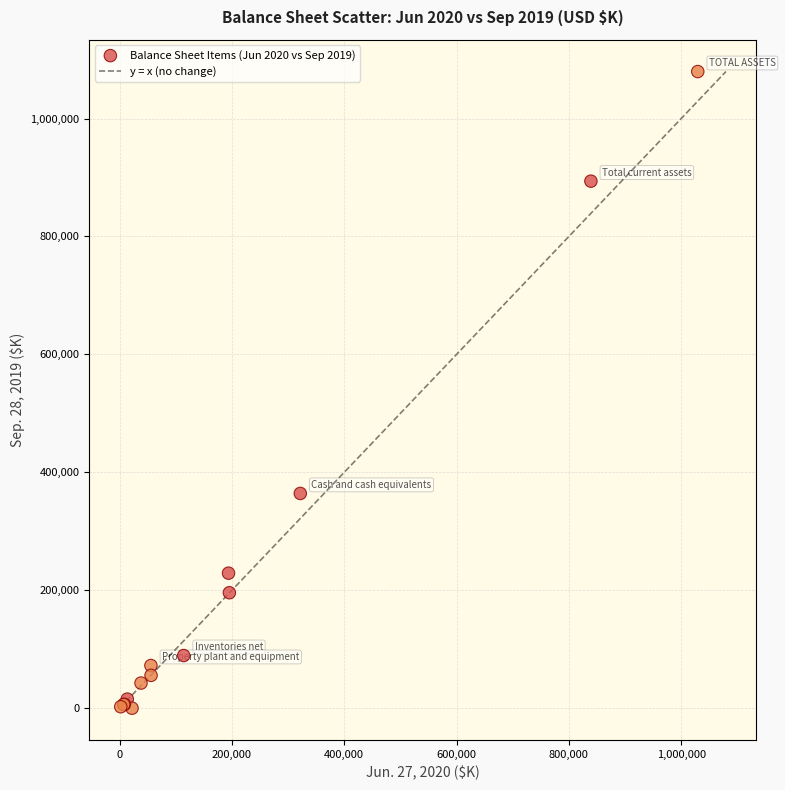

What Y value in the scatter plot is closest to 539808?

364184